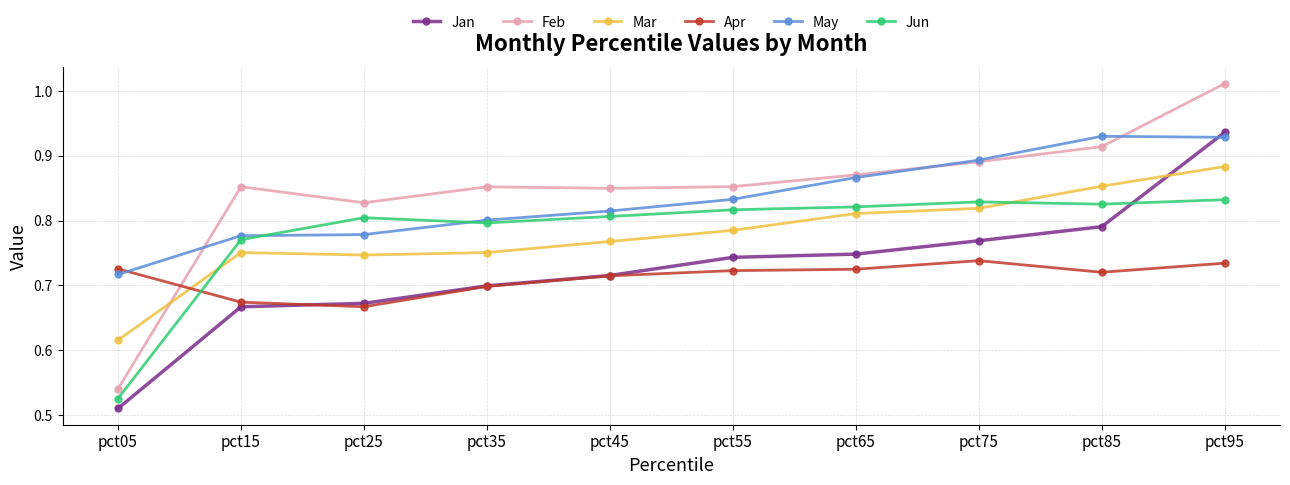

Rank the series at pct15 from highest to lowest value.

Feb, May, Jun, Mar, Apr, Jan